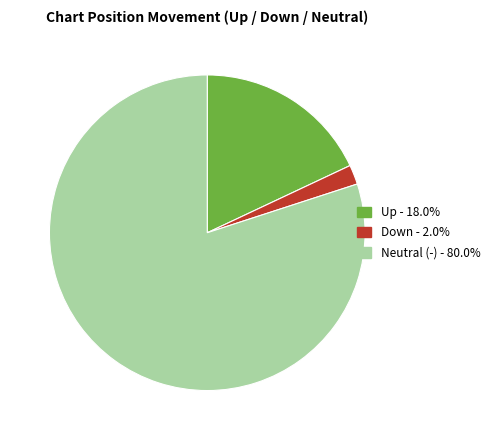

Does any single category account for the majority?

Yes